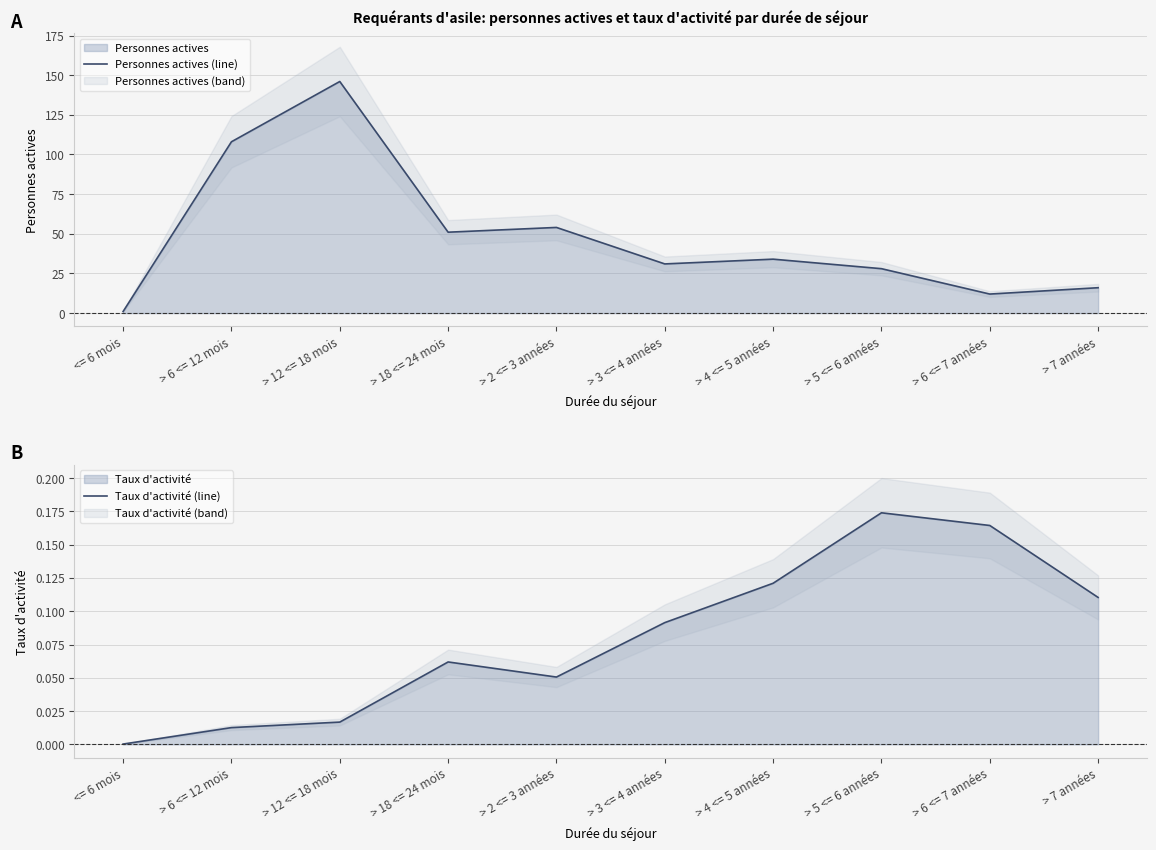

How many categories are shown in the chart?

10